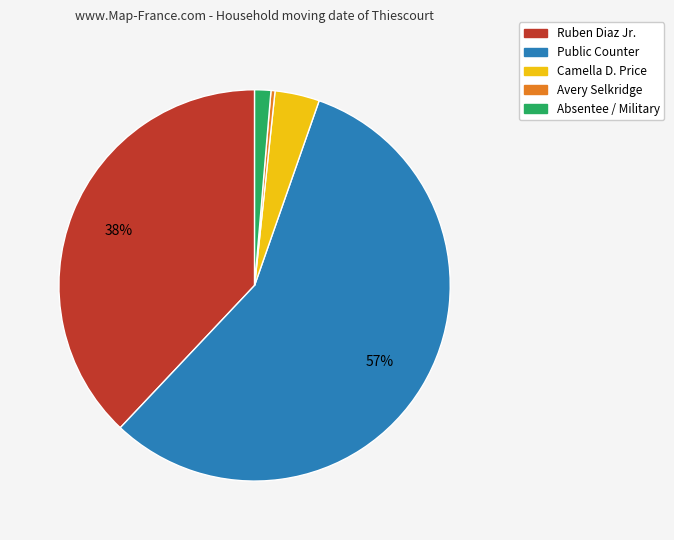

What is the smallest slice in the pie chart?

Avery Selkridge